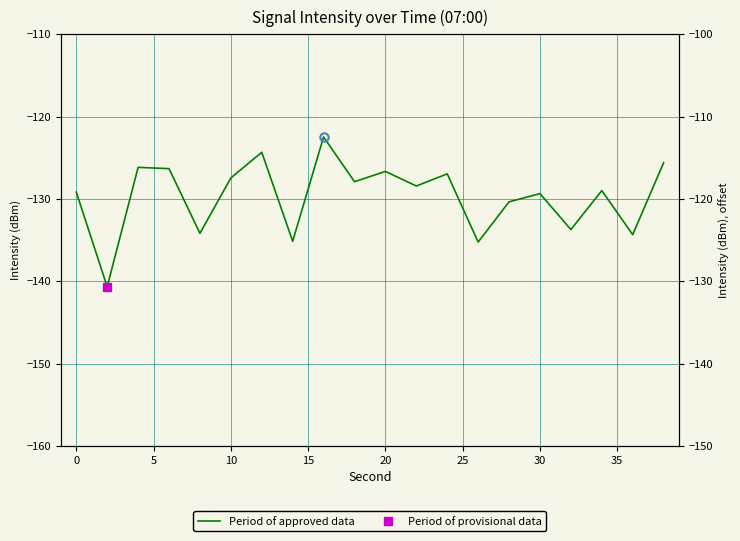

True or false: there are more than 0 points higher than both neighbors.

True